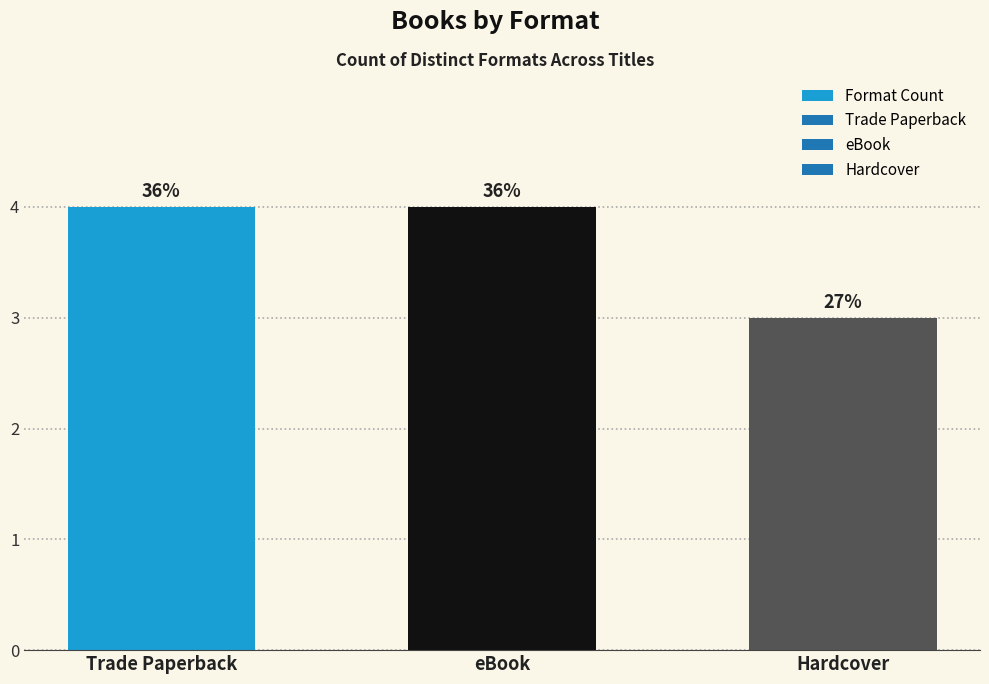

What is the label of the 2nd bar from the left?

eBook